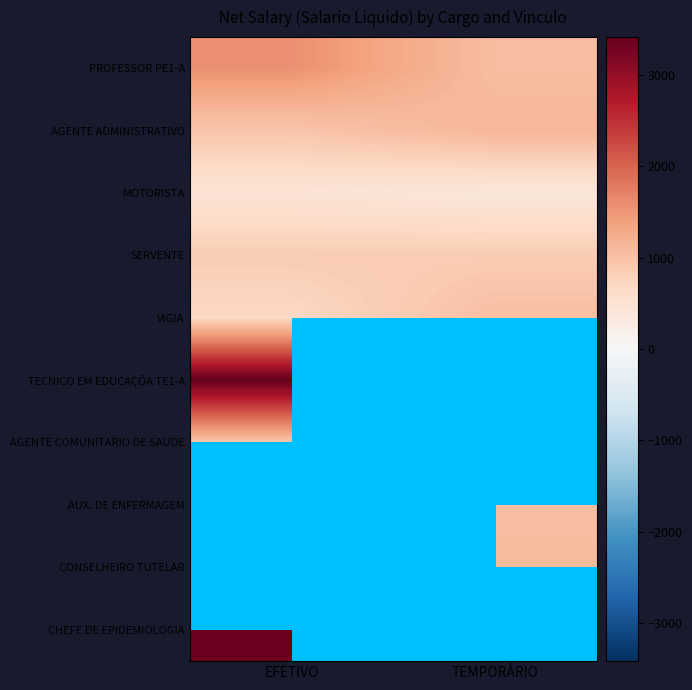

How many data points in PROFESSOR PE1-A are above 1556?

1